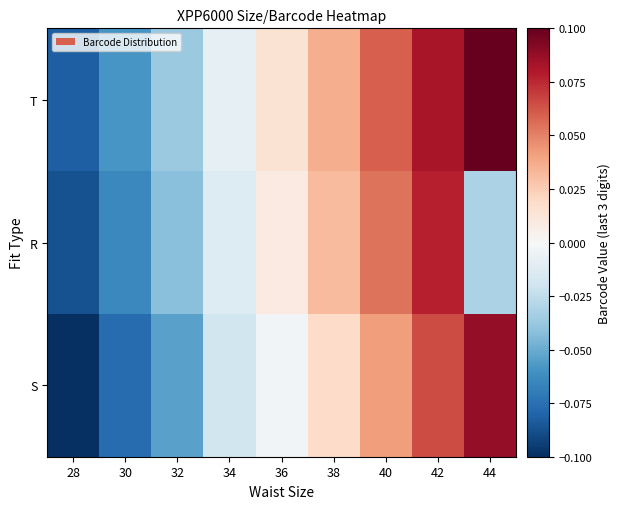

At how many categories does at least one series exceed 0?

5